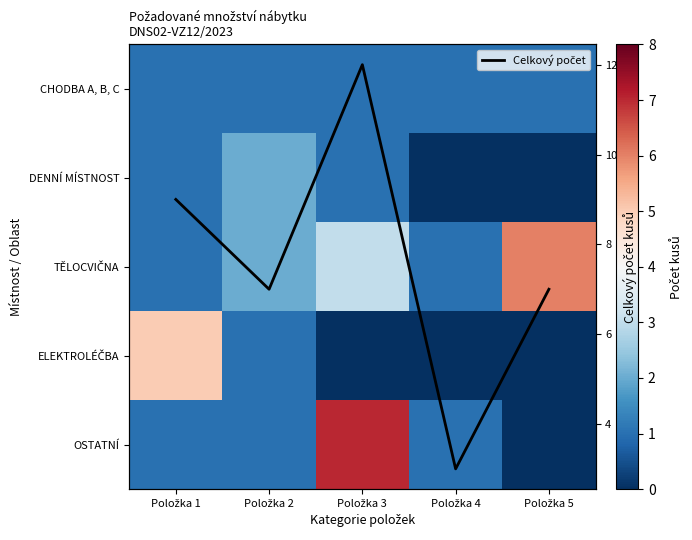

How many Celkový počet kusů values are between 7 and 9?

3